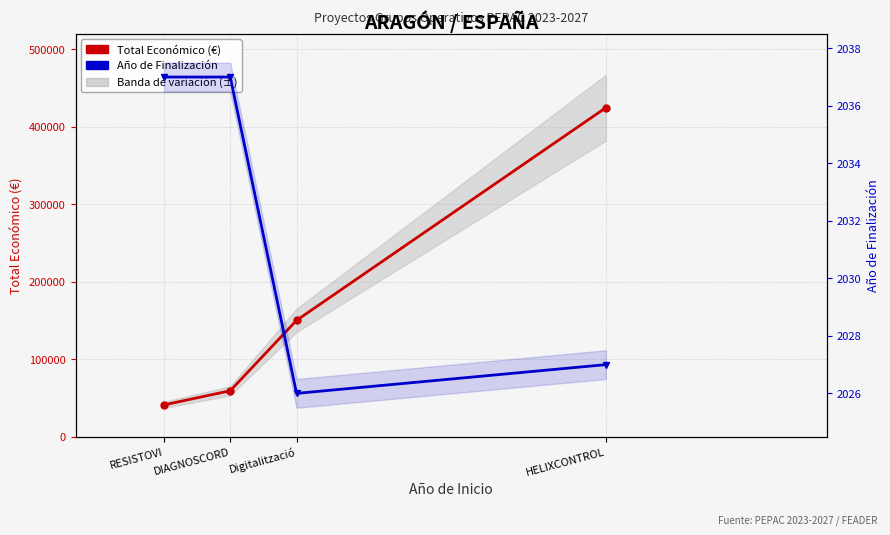

What is the minimum value shown in the chart?

2026